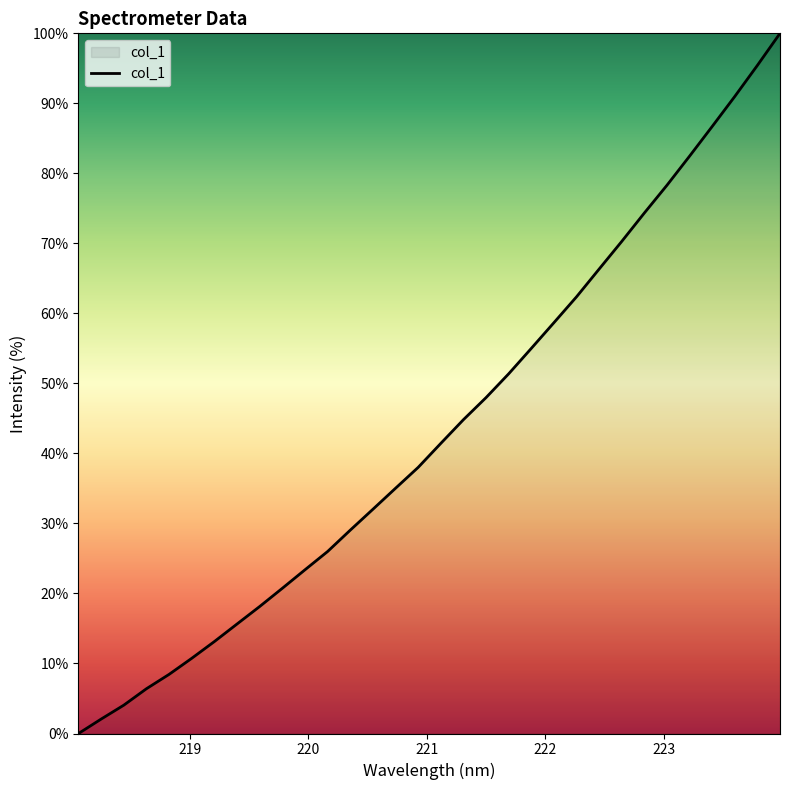

Reading left to right, list all the values displayed in this chart.

0.0	2.1	4.0	6.4	8.4	10.7	13.1	15.6	18.1	20.7	23.4	26.0	29.0	32.0	35.0	38.0	41.4	44.8	48.0	51.4	55.0	58.7	62.4	66.3	70.3	74.3	78.3	82.5	86.7	91.0	95.4	100.0